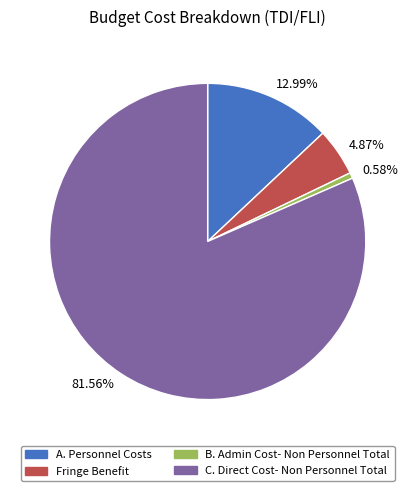

Which slice is the smallest?

B. Admin Cost- Non Personnel Total